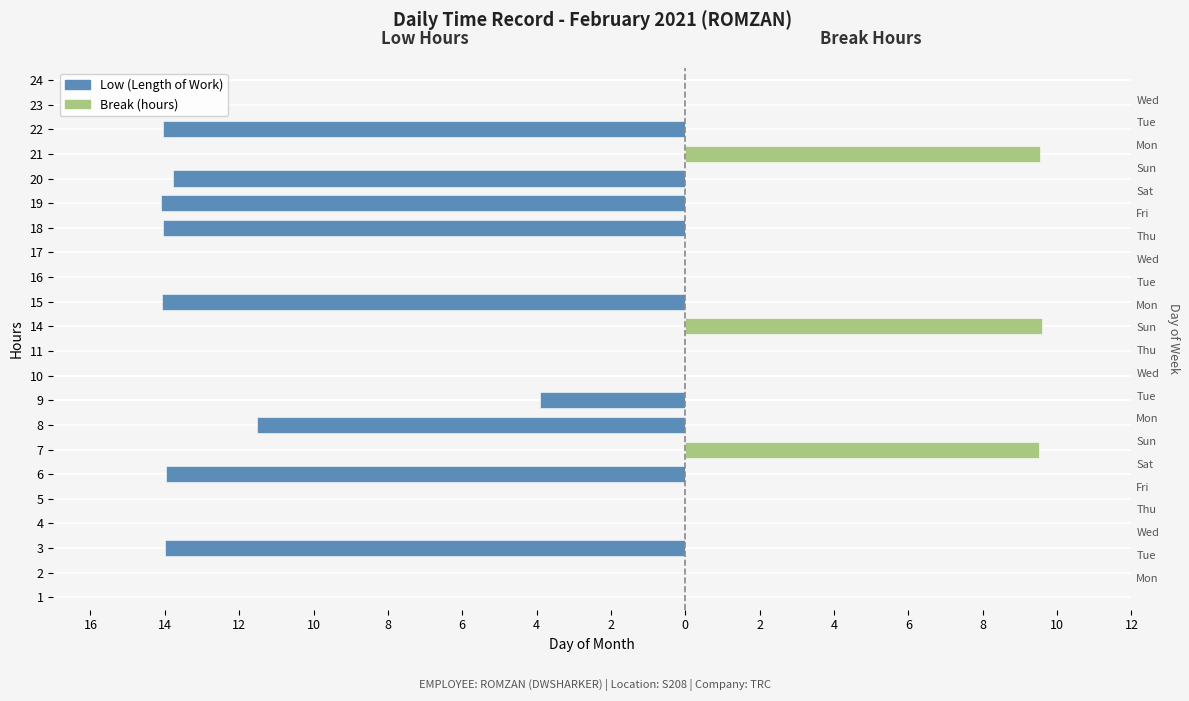

Is the value of Low (Length of Work) at 12 greater than the value of Break (hours) at 12?

No